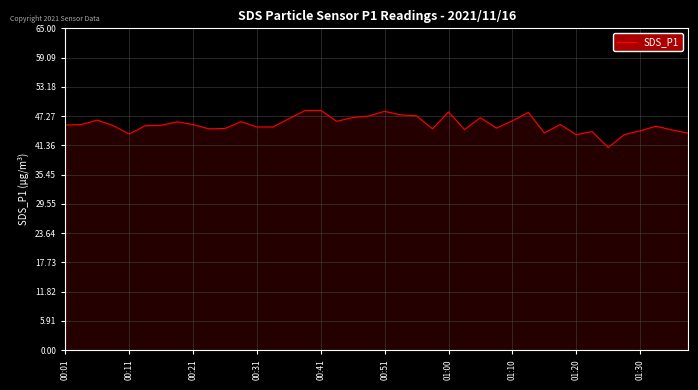

What is the smallest value displayed?

41.0